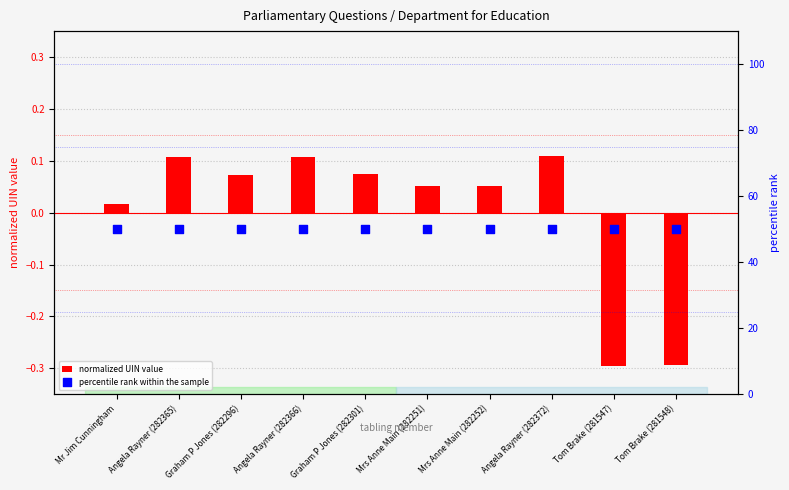

Which series contains the lowest Y value?

question UIN (normalized)